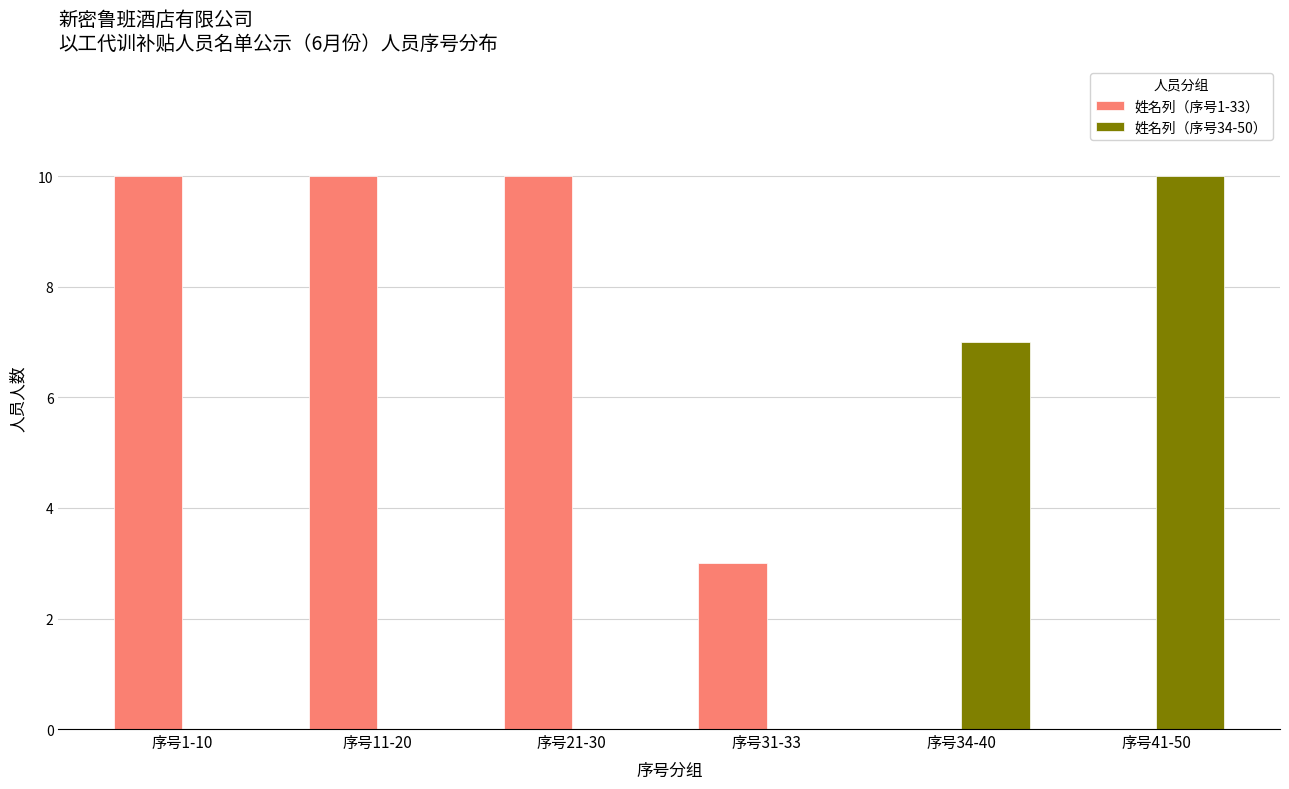

What is the total value across all series at 序号31-33?

3